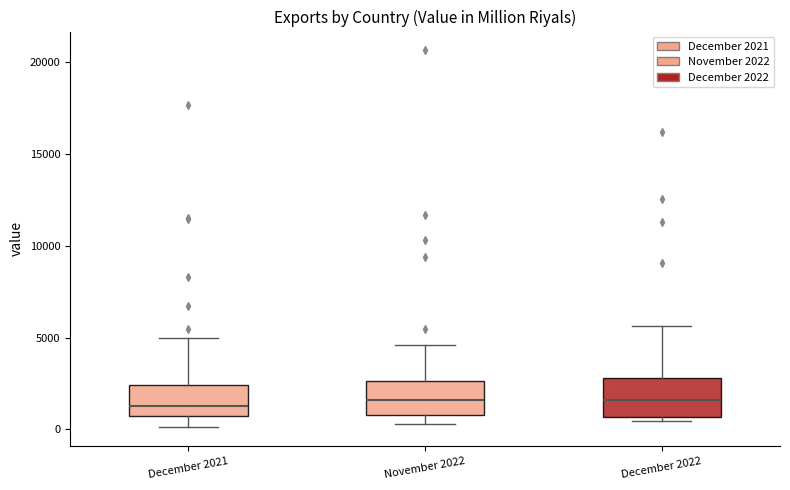

Reading left to right, transcribe this box plot: for each box, give where its median line is, the range the box spans, and where its two whiskers end, as read against the y-axis. The values are not printed on the chart, so give them approximately, as read against the axis.

December 2021: median 1500, box 500 to 2500, whiskers 0 to 5000
November 2022: median 1500, box 1000 to 2500, whiskers 500 to 4500
December 2022: median 1500, box 500 to 3000, whiskers 500 (just below the box's lower edge) to 5500